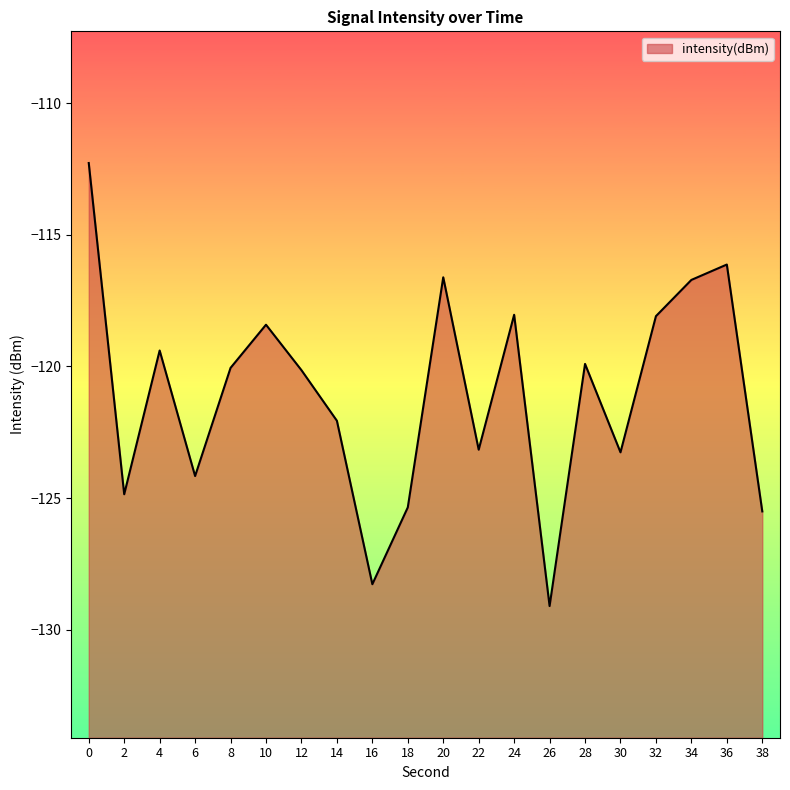

Which has a higher value, 30 or 12?

12